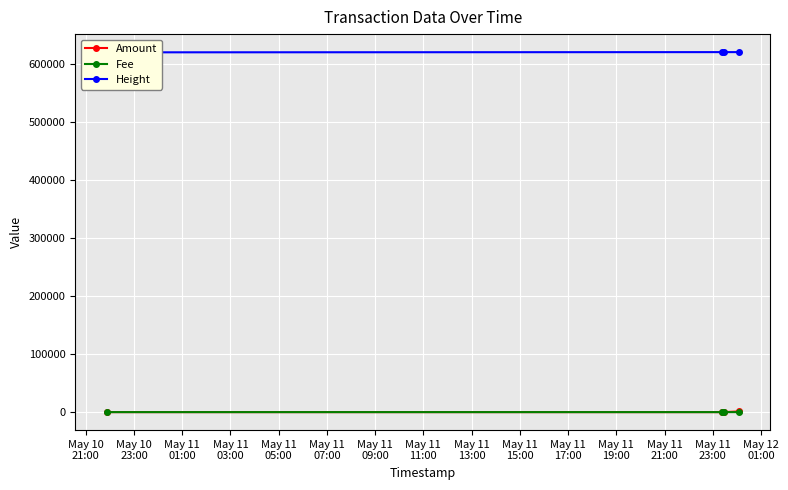

True or false: Fee and Amount intersect in this chart.

False